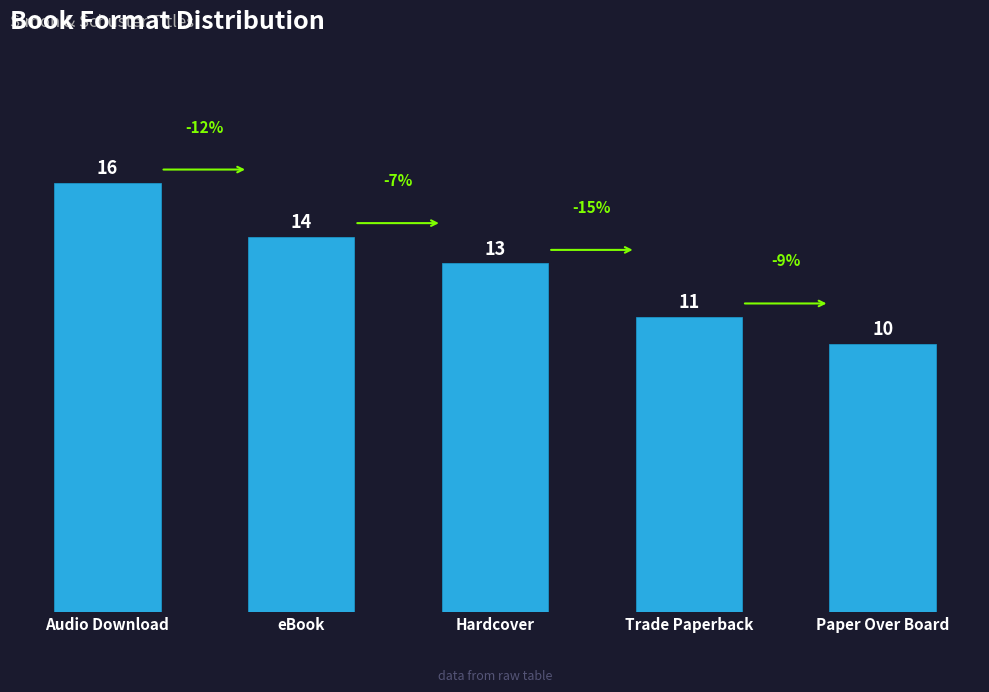

List the labels in order of value, largest first.

Audio Download, eBook, Hardcover, Trade Paperback, Paper Over Board